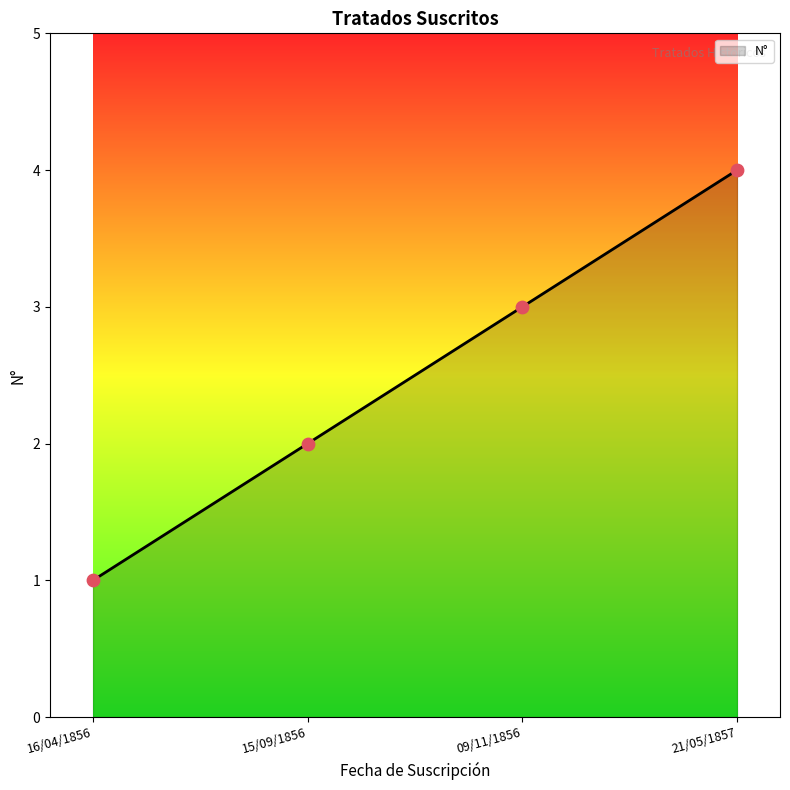

What is the ratio of the value at 16/04/1856 to the value at 09/11/1856?

0.3